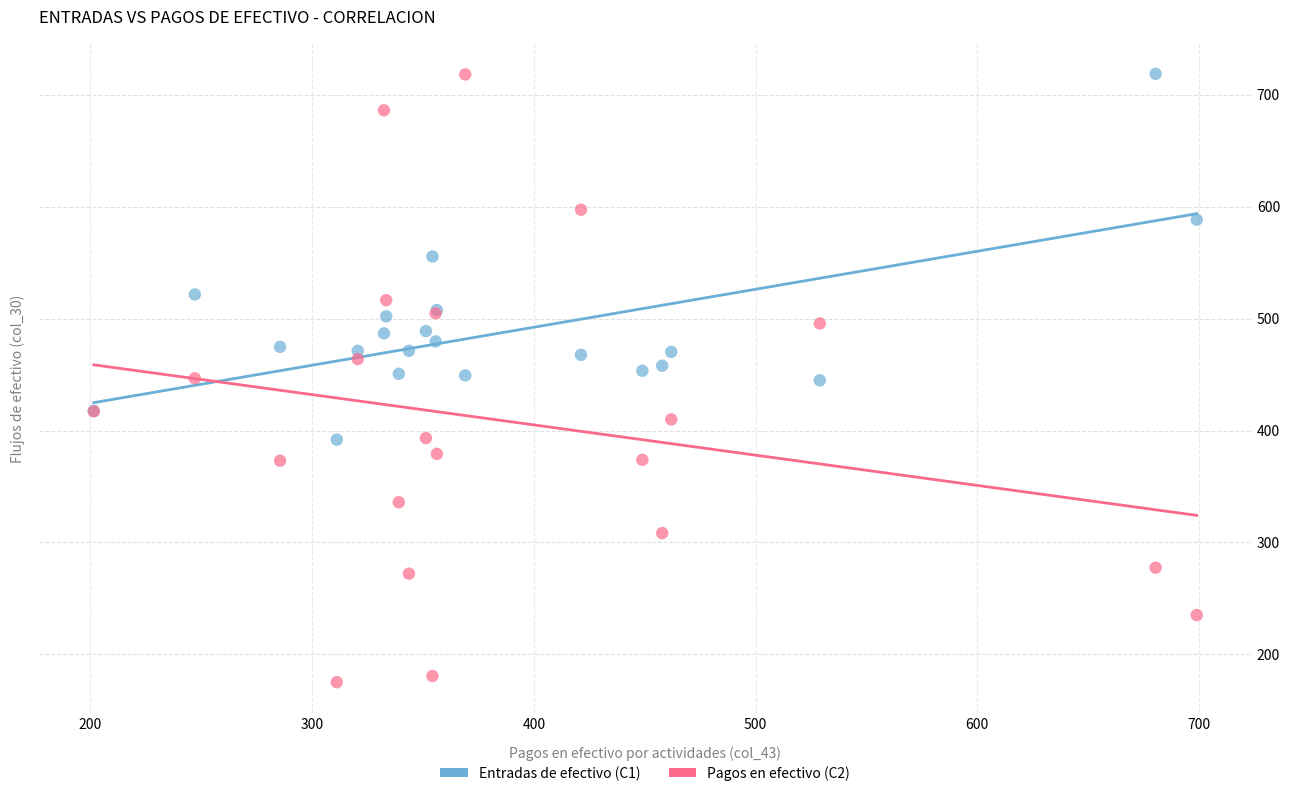

Which series has the widest spread of Y values?

Pagos en efectivo (C2)